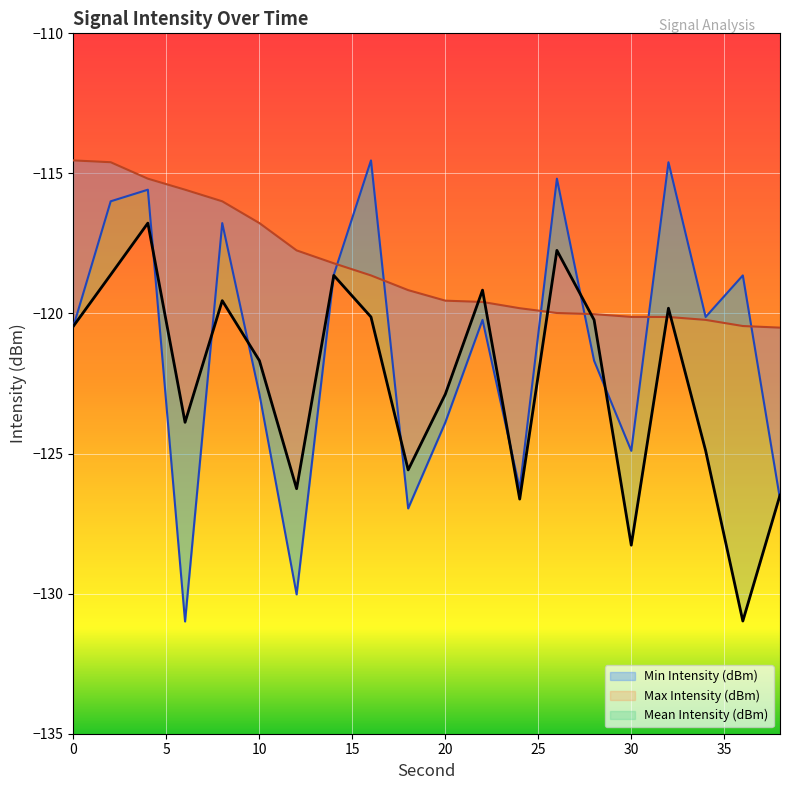

Between 18 and 28, which series saw the biggest shift?

Mean Intensity (dBm)